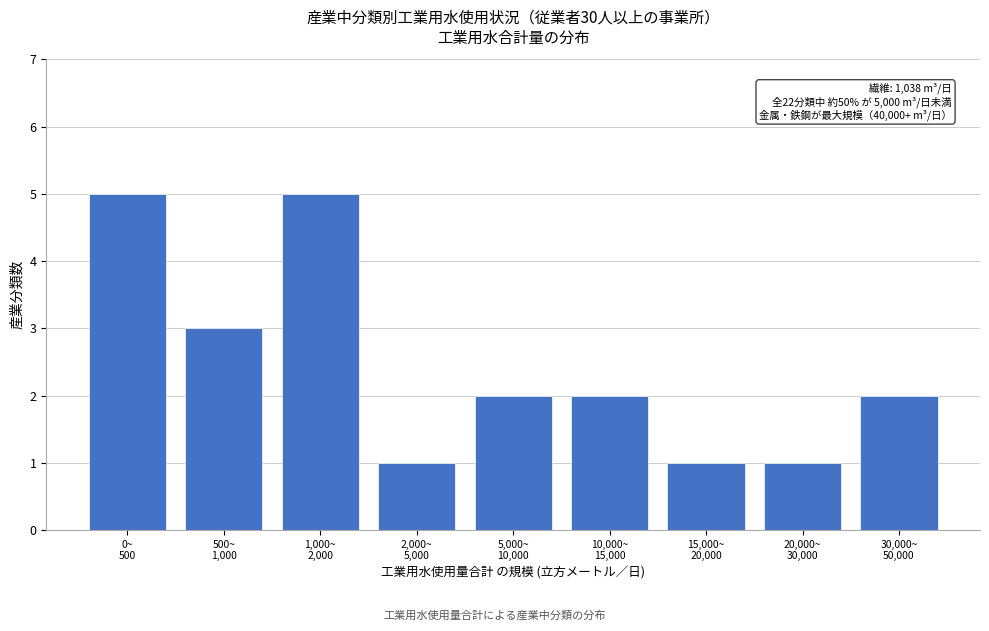

Reading right to left, transcribe all the data shown in this chart.

2	1	1	2	2	1	5	3	5